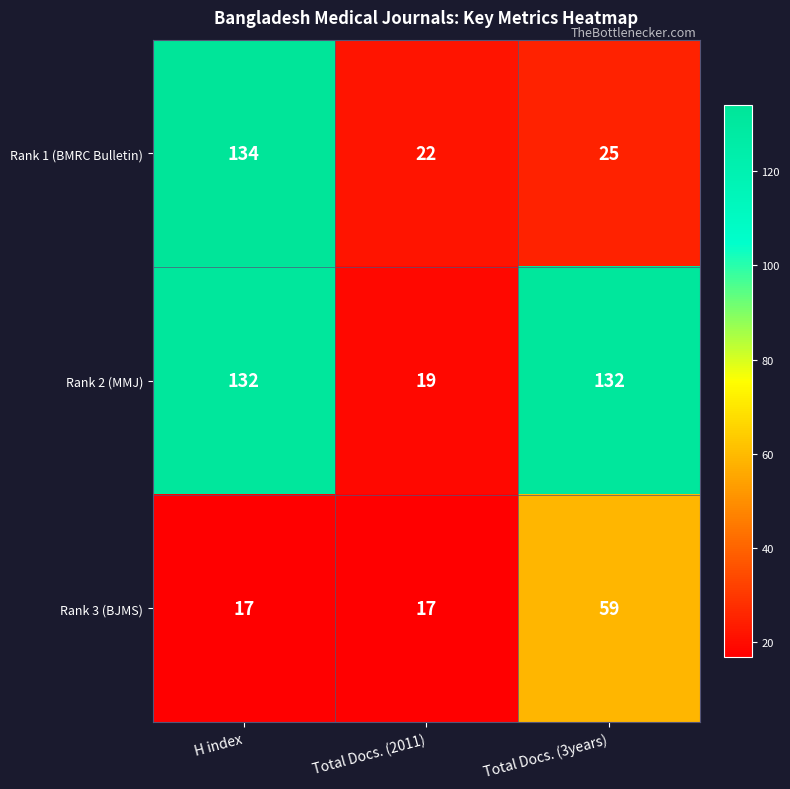

Reading right to left, transcribe all the data shown in this chart.

Rank 1 (BMRC Bulletin): 25	22	134
Rank 2 (MMJ): 132	19	132
Rank 3 (BJMS): 59	17	17